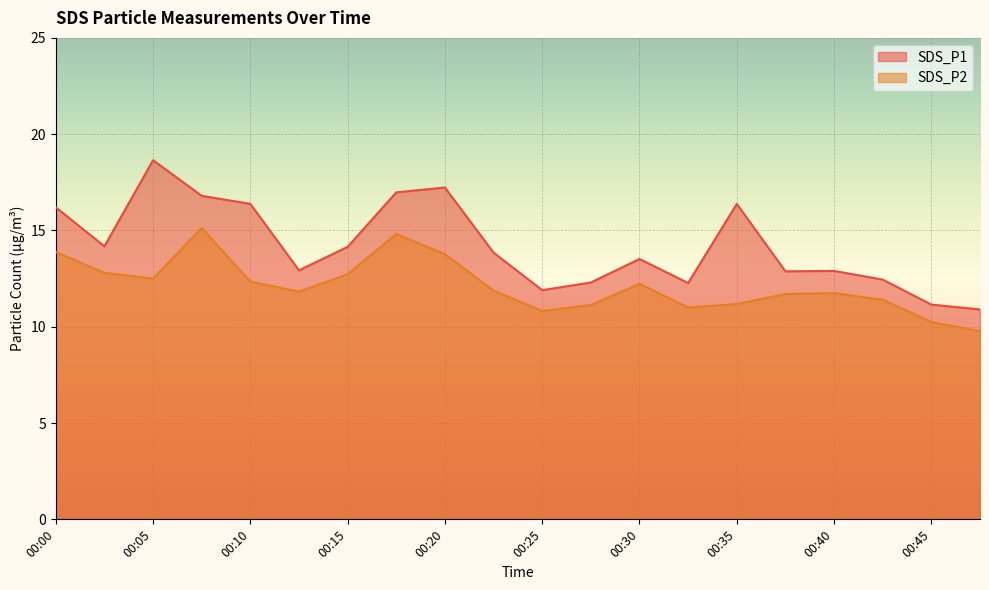

Which series has the largest total across all categories?

SDS_P1